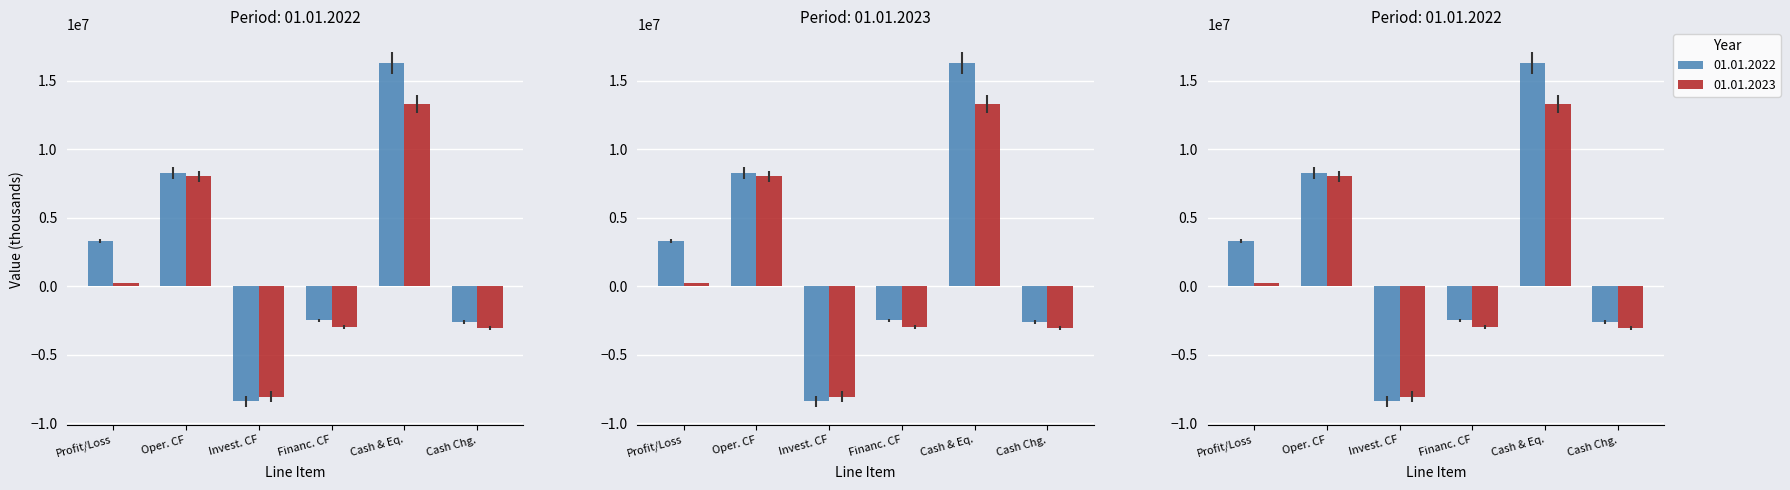

What is the minimum value for 01.01.2022?

-8410000